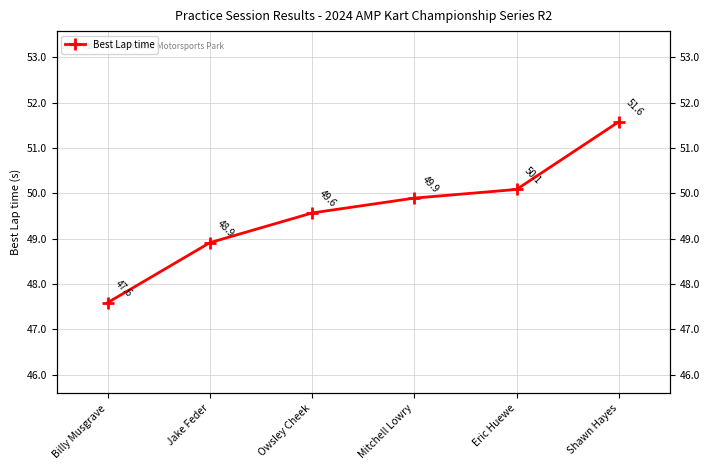

At which label is the value closest to 49?

Jake Feder